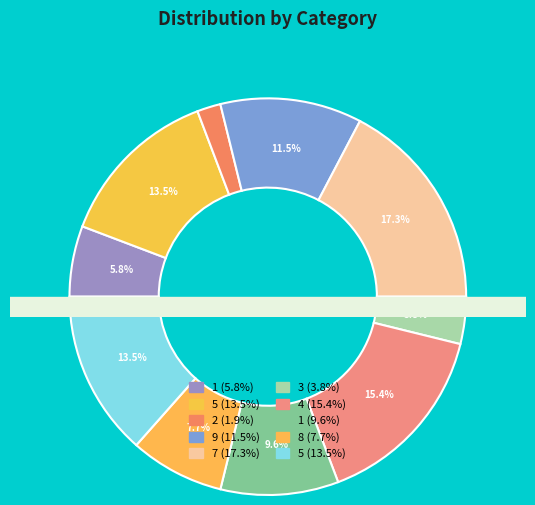

To the nearest percent, what is the average slice percentage?

10%